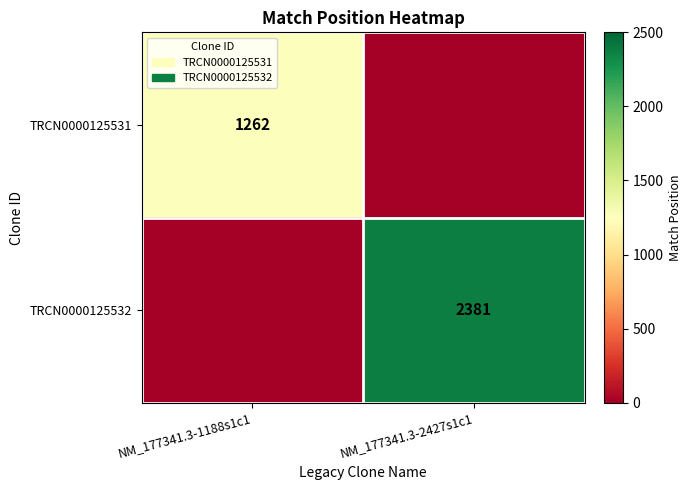

The TRCN0000125532 series shows 2381 at NM_177341.3-2427s1c1. True or false?

True